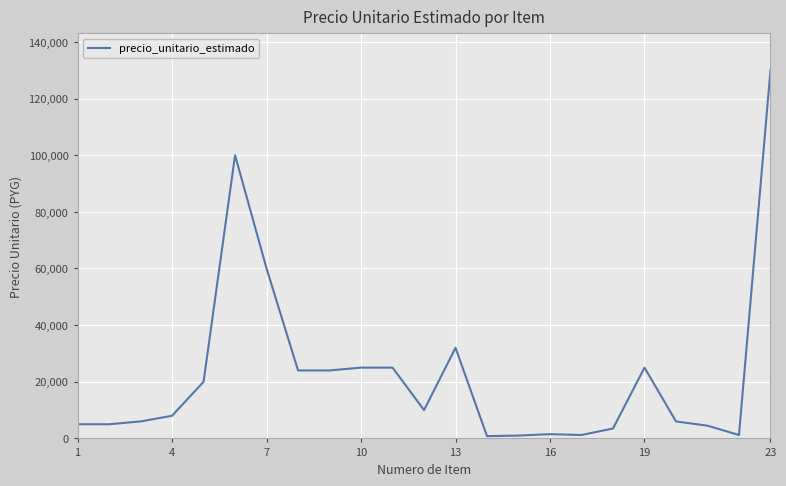

What is the maximum value shown in the chart?

130000